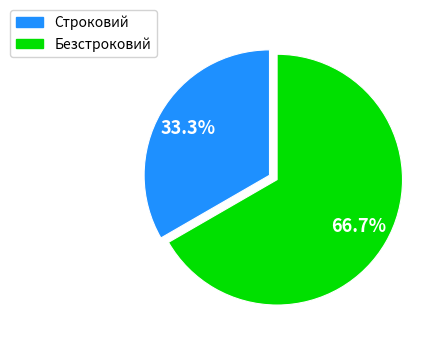

Which slice is the smallest?

Строковий